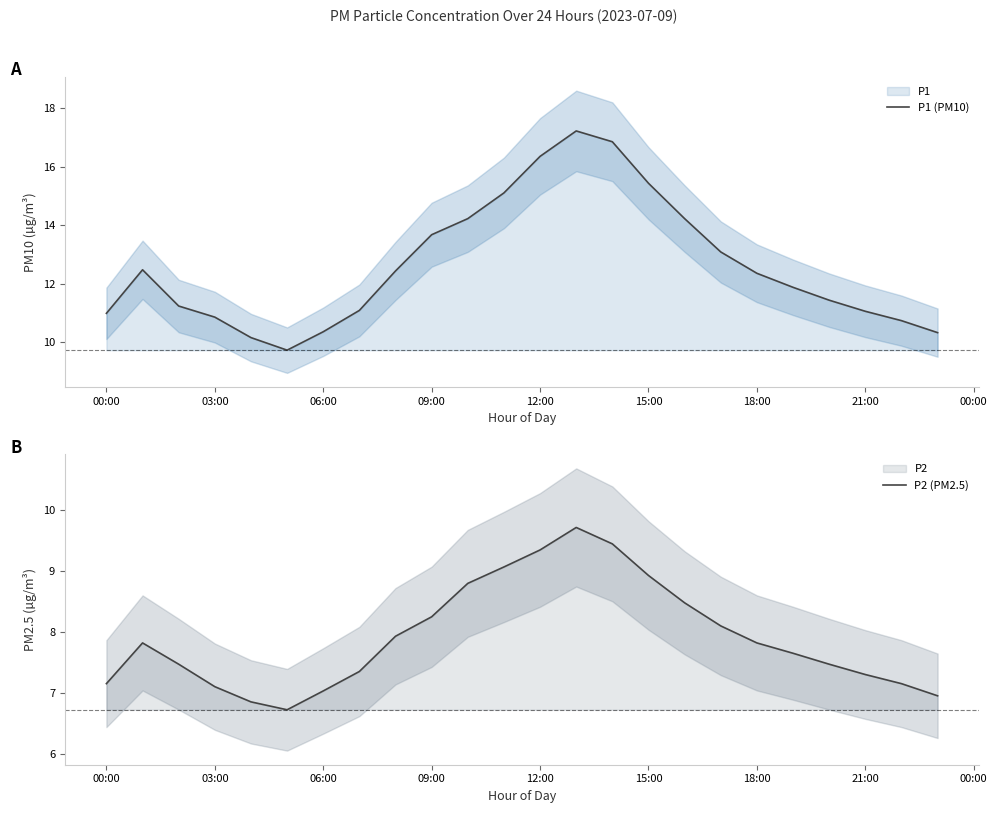

Which series has the largest total across all categories?

P1 (PM10)